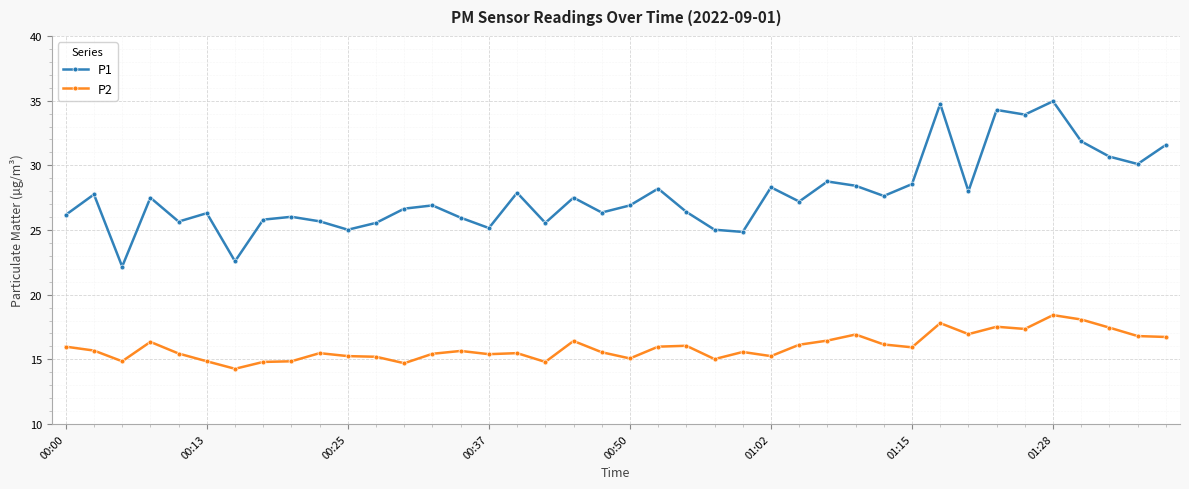

Which series has the widest spread of values?

P1